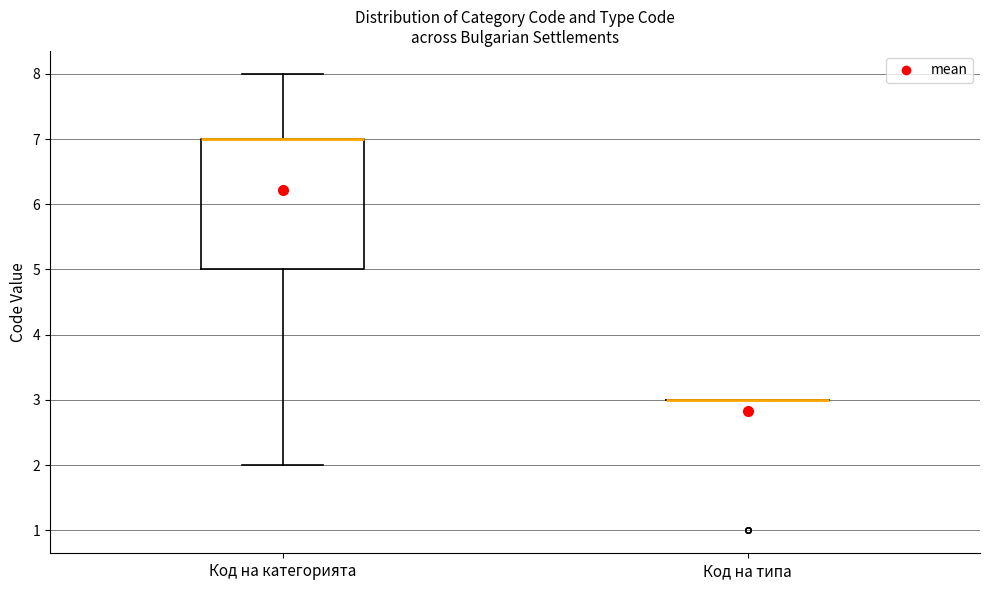

Reading left to right, transcribe this box plot: for each box, give where its median line is, the range the box spans, and where its two whiskers end, as read against the y-axis. The values are not printed on the chart, so give them approximately, as read against the axis.

Код на категорията: median 7 (drawn on the box's upper edge), box 5 to 7, whiskers 2 to 8
Код на типа: box collapsed to a line at 3, whiskers 3 to 3